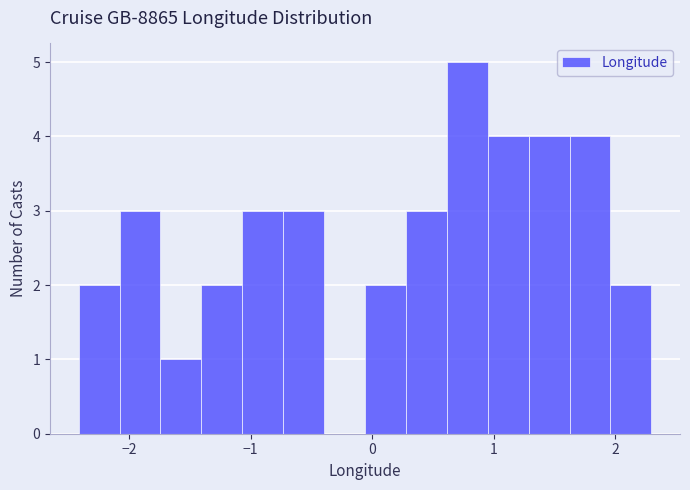

Read against the x-axis, roughly where is the centre of the tallest bar?

0.8